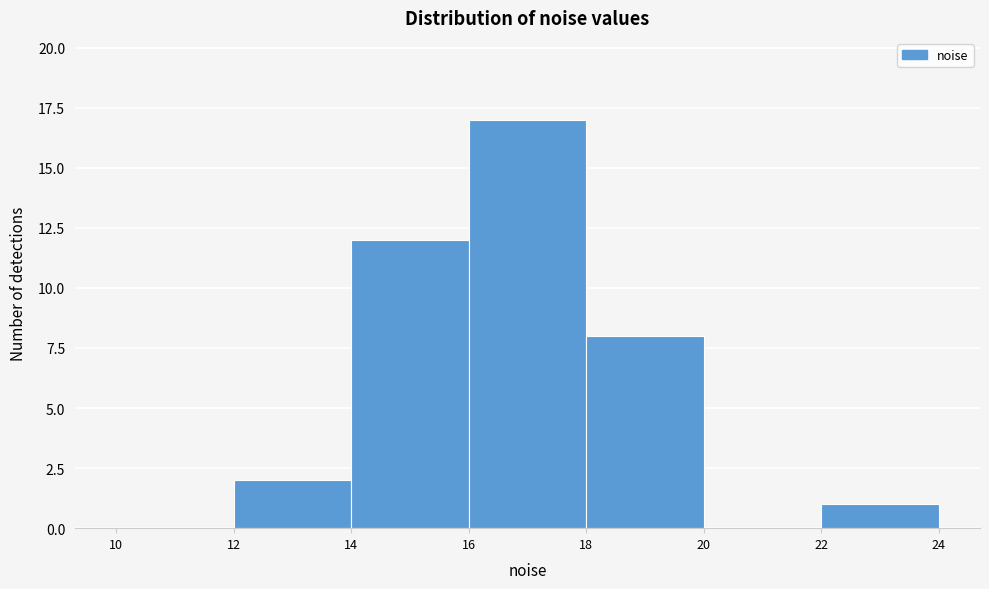

What is the height of the bar covering 22 to 24 on the x-axis? The values are not printed on the chart, so give them approximately, as read against the axis.

1